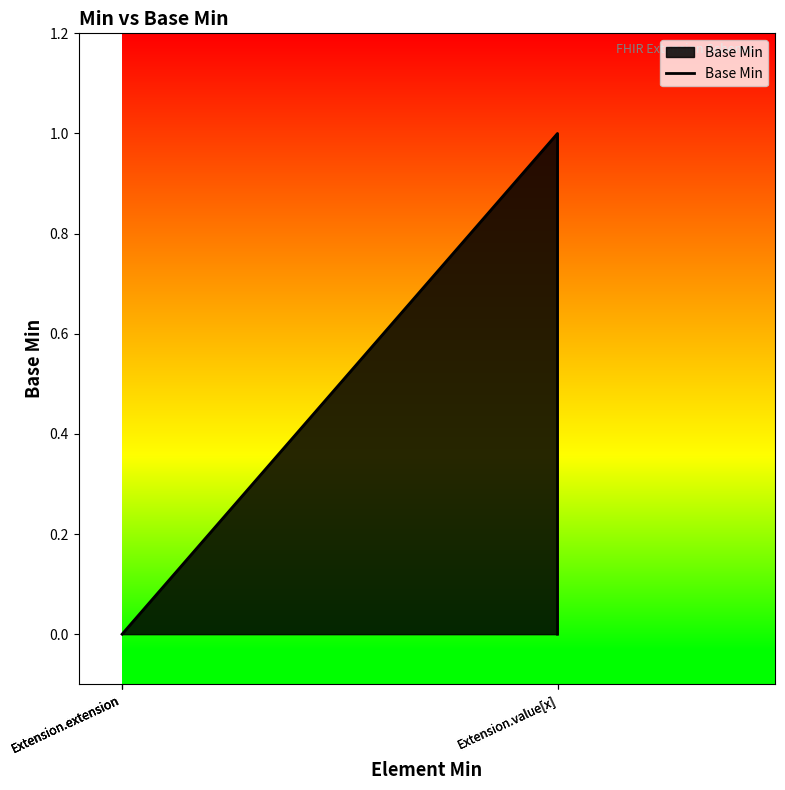

Between Extension.extension and Extension.extension, which is larger?

Extension.extension